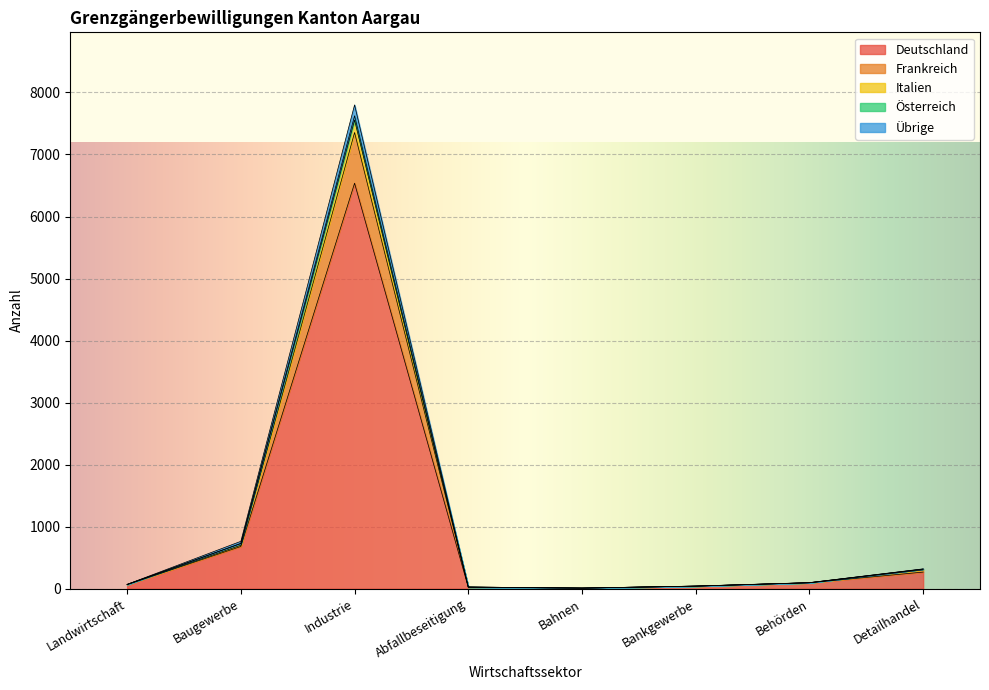

What are all the series names shown in the legend?

Deutschland, Frankreich, Italien, Österreich, Übrige